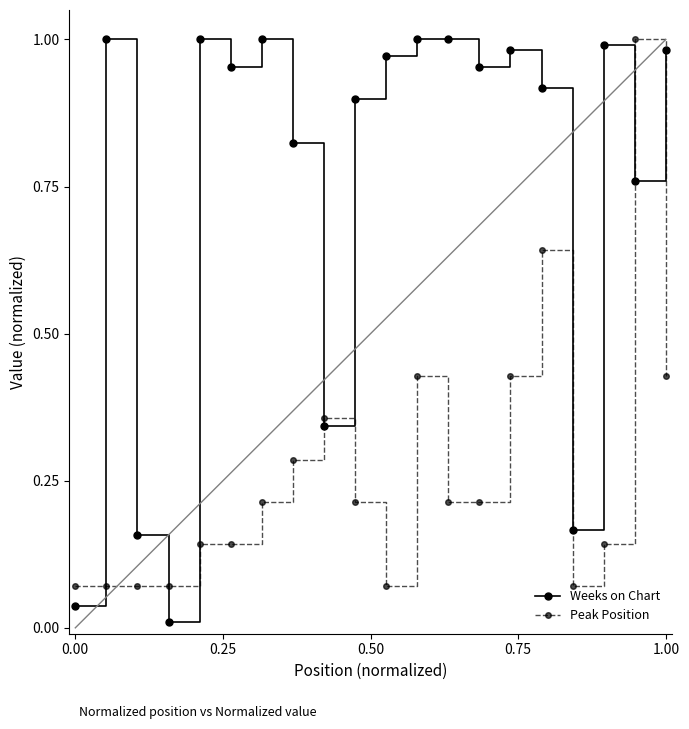

Rank the series by their average value, from highest to lowest.

Weeks on Chart, Peak Position